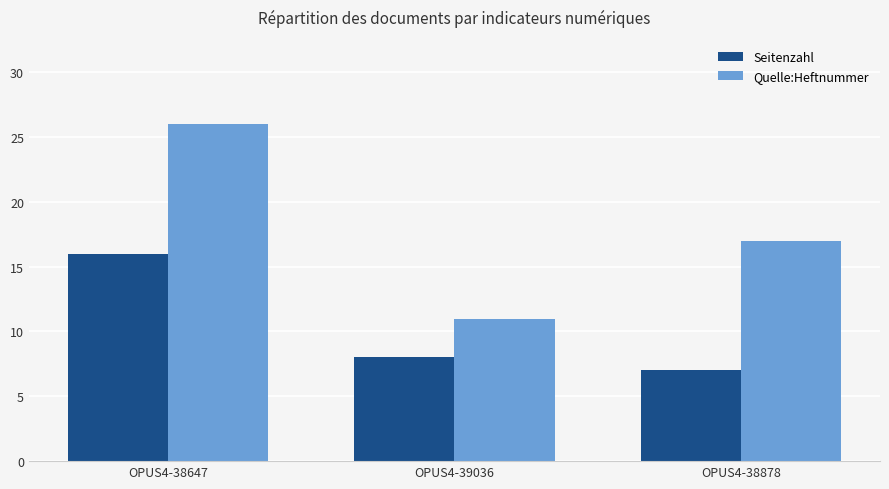

Reading left to right, extract all data points from this chart.

Seitenzahl: OPUS4-38647=16	OPUS4-39036=8	OPUS4-38878=7
Quelle:Heftnummer: OPUS4-38647=26	OPUS4-39036=11	OPUS4-38878=17